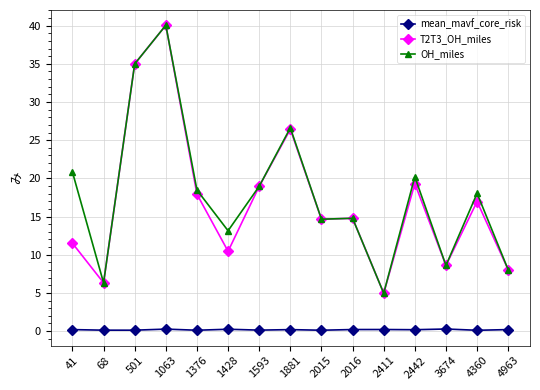

The OH_miles series shows 8.0 at 4963. True or false?

True